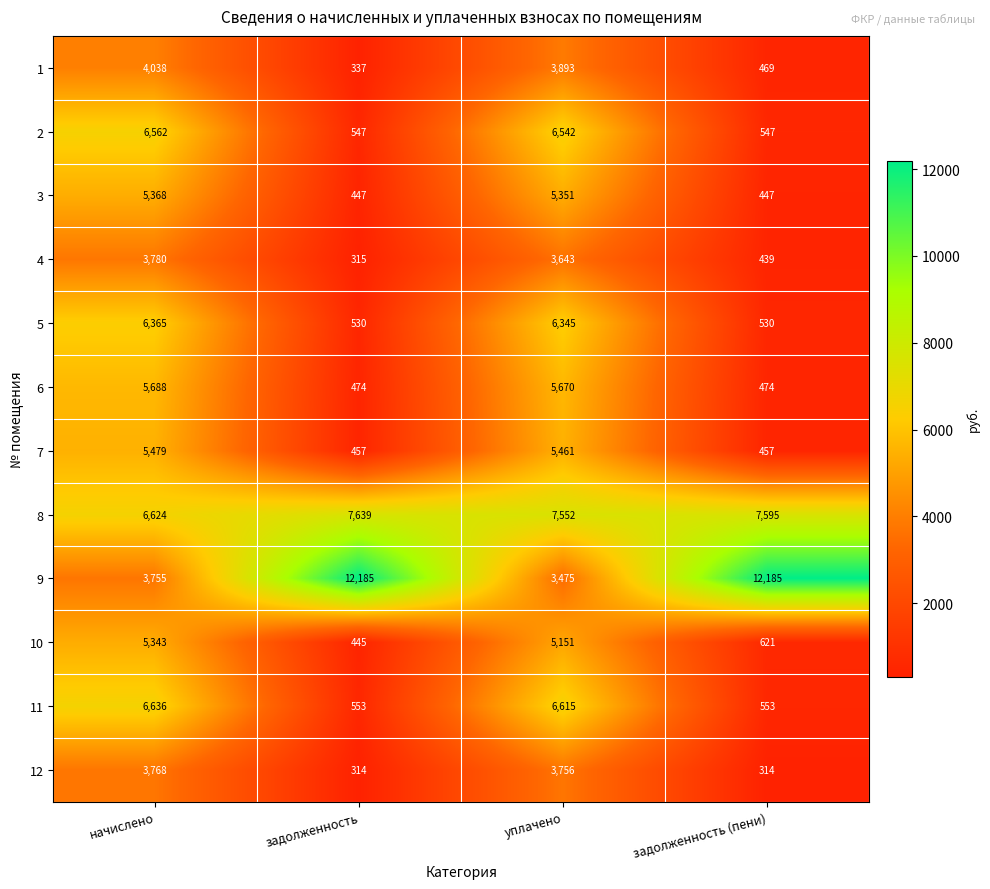

What is the spread (max minus min) of values at начислено?

2881